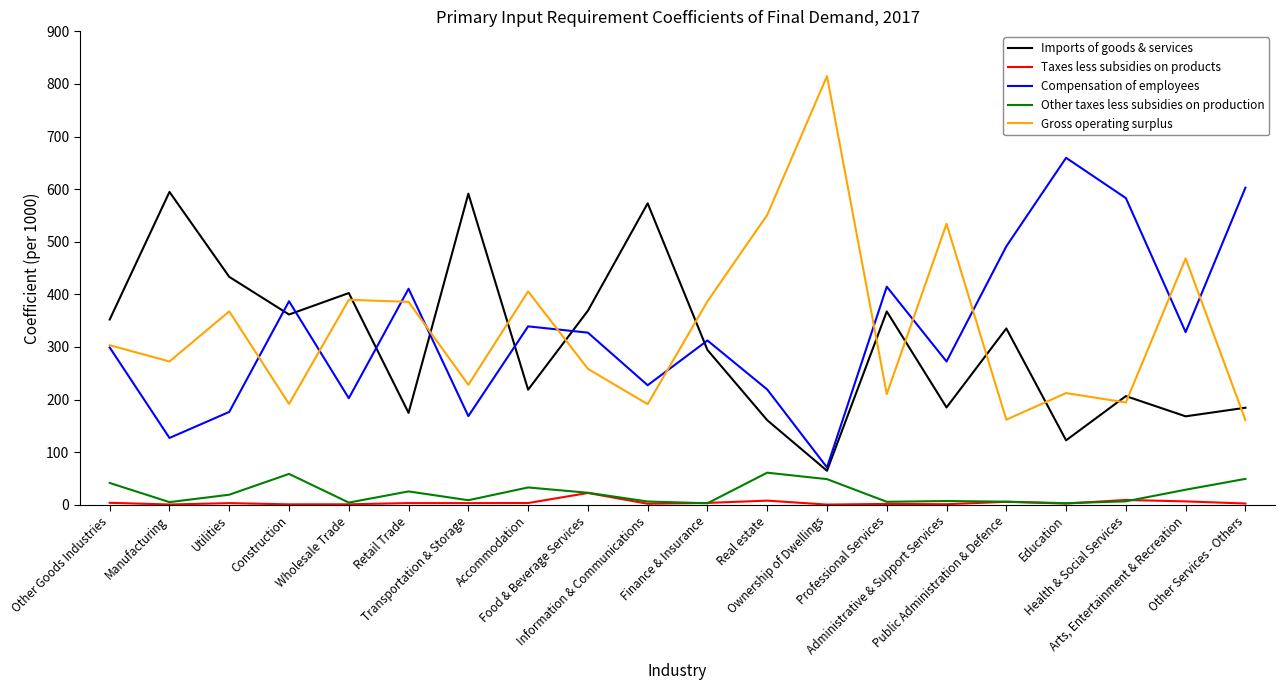

The value of Gross operating surplus at Food & Beverage Services is 258.4. True or false?

True